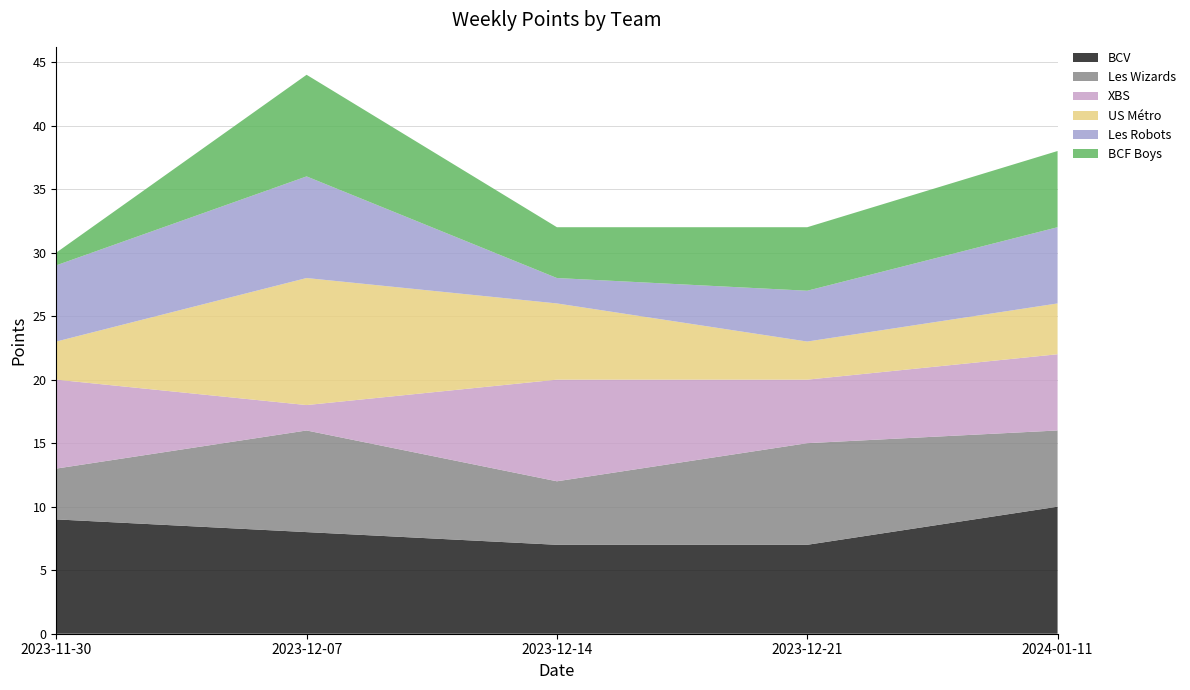

Reading left to right, extract all data points from this chart.

BCV: 9	8	7	7	10
Les Wizards: 4	8	5	8	6
XBS: 7	2	8	5	6
US Métro: 3	10	6	3	4
Les Robots: 6	8	2	4	6
BCF Boys: 1	8	4	5	6